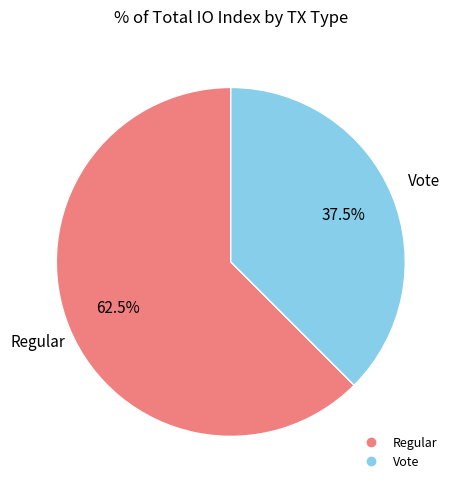

Count the number of slices in the pie.

2